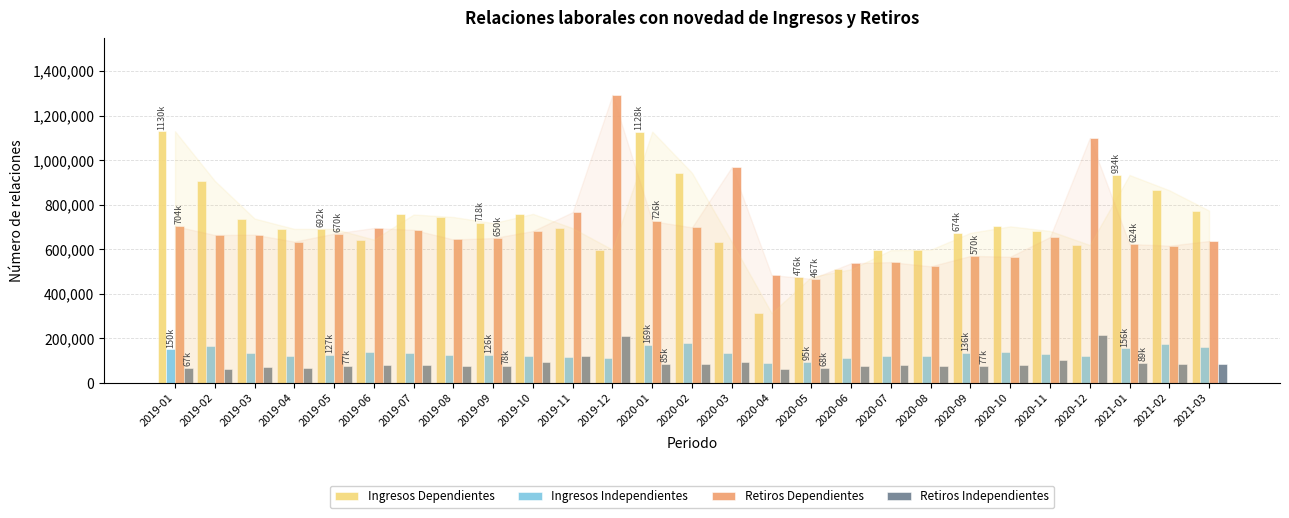

How many bars are there in total?

108